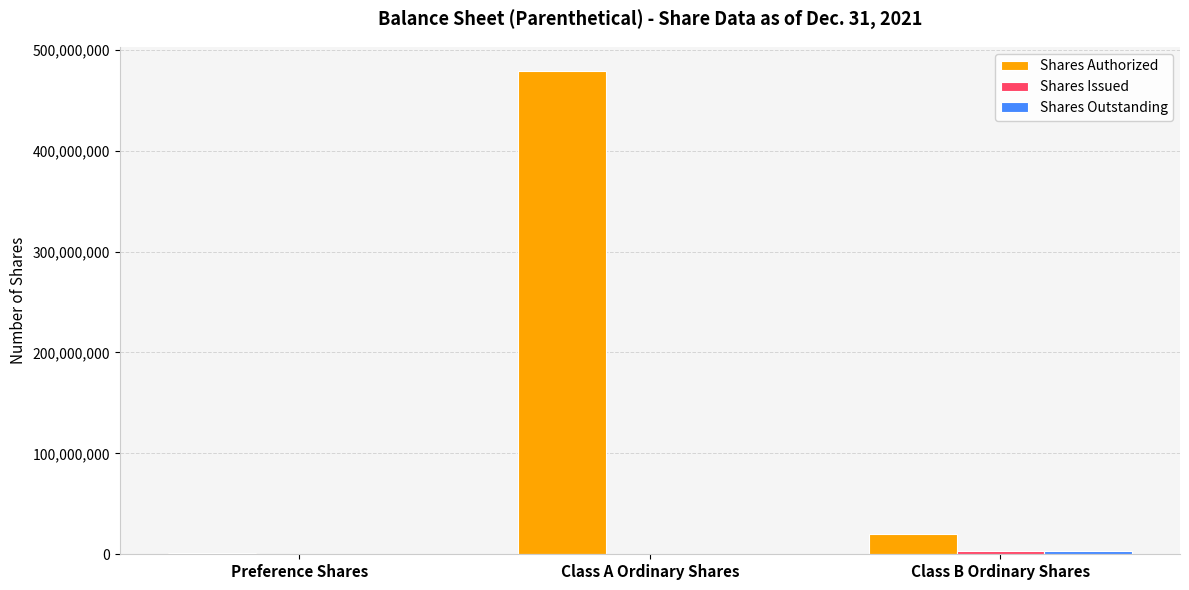

What is the maximum value shown in the chart?

479000000